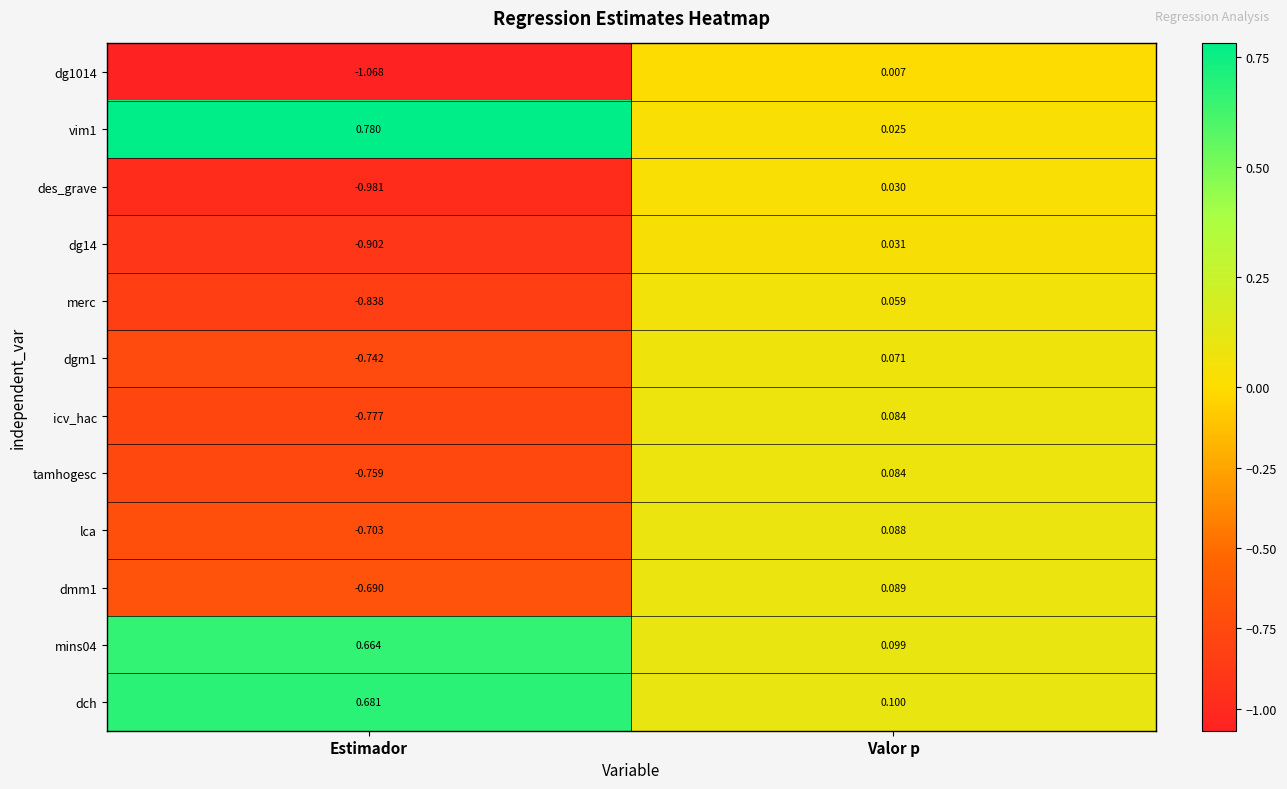

Is the value of des_grave at Estimador greater than the value of dg14 at Estimador?

No